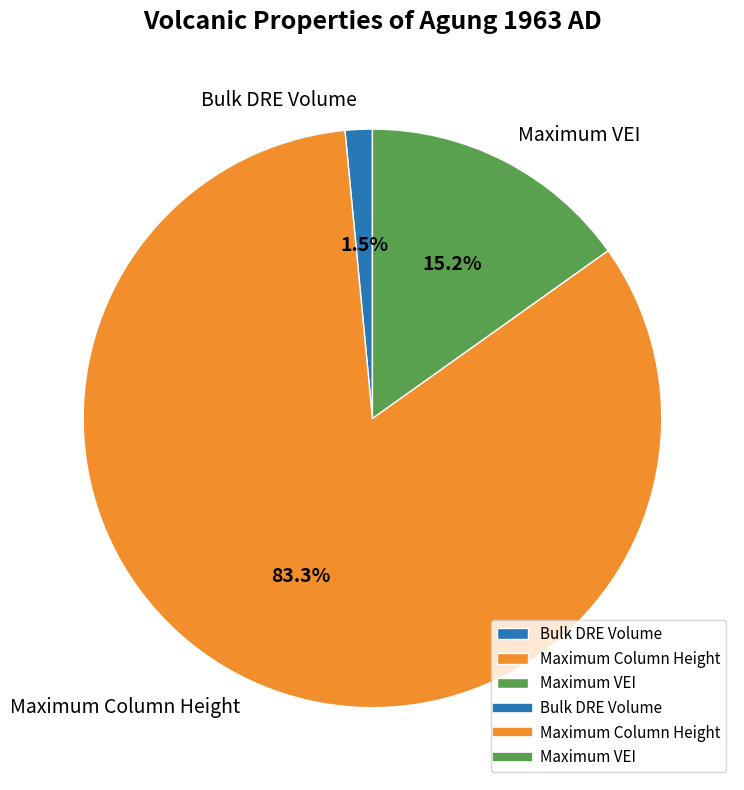

What is the smallest slice in the pie chart?

Bulk DRE Volume